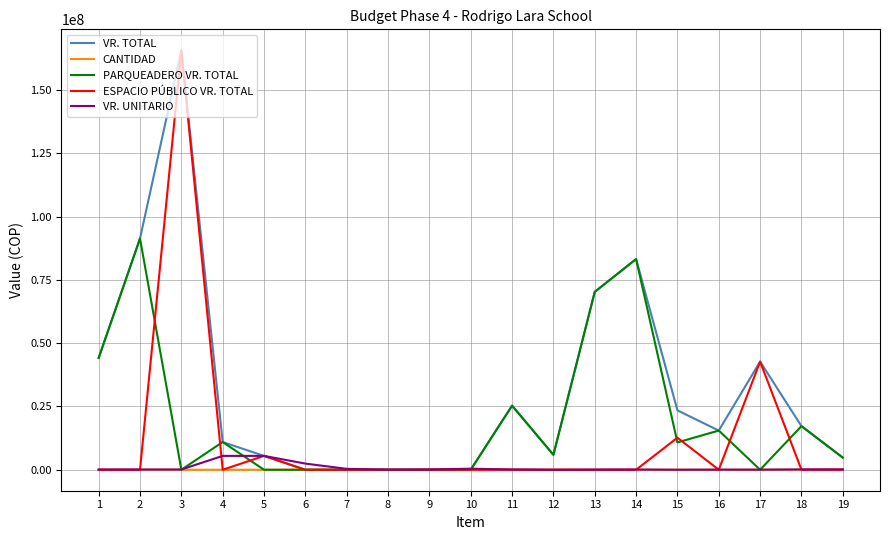

After their last crossing, which series has the higher values: VR. UNITARIO or VR. TOTAL?

VR. TOTAL